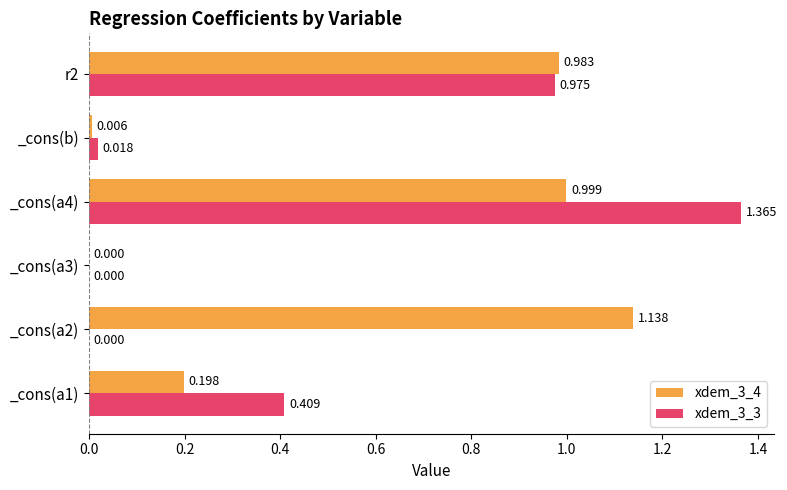

Is the value of xdem_3_3 at _cons(a4) greater than the value of xdem_3_4 at _cons(a1)?

Yes